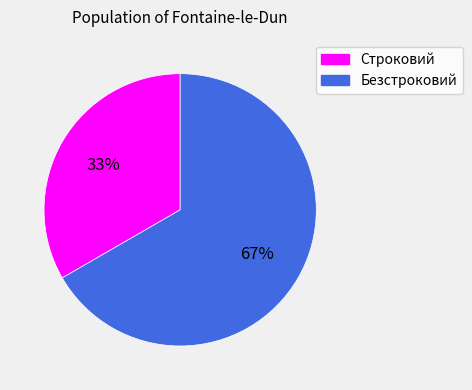

To the nearest percent, what is the average slice percentage?

50%